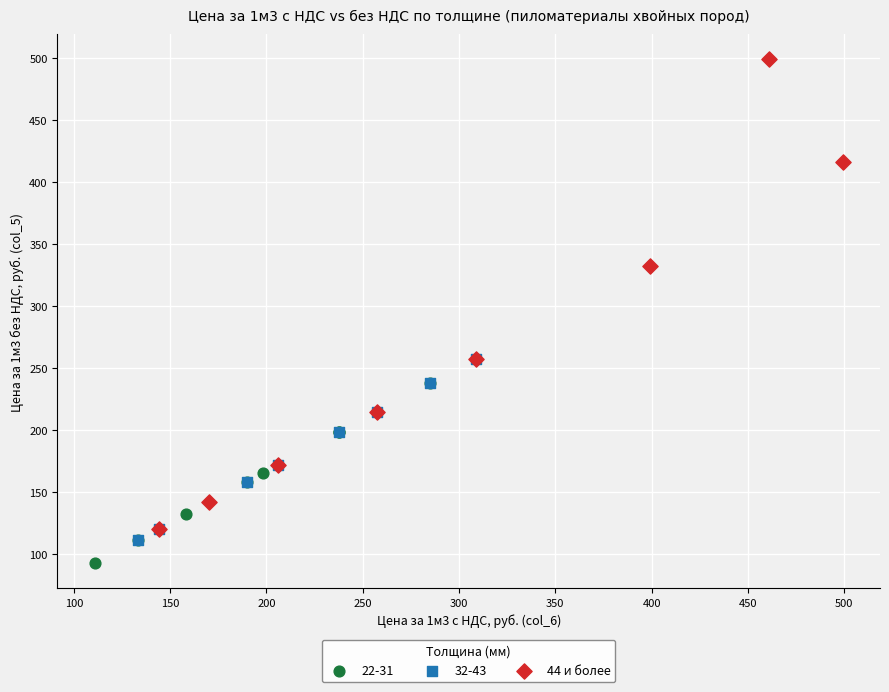

Which series reaches the maximum Y coordinate?

44 и более